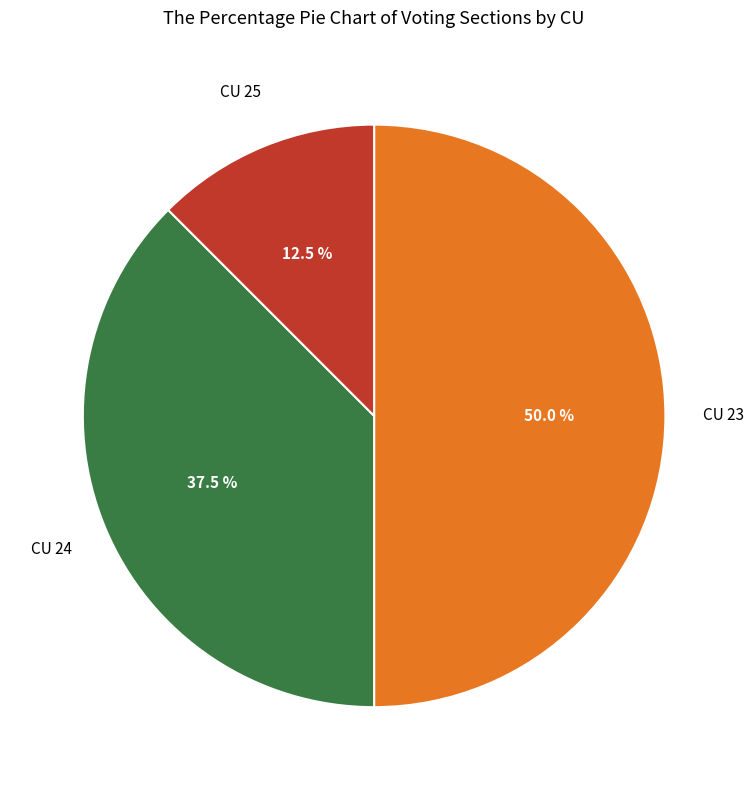

To the nearest percent, what is the average slice percentage?

33%